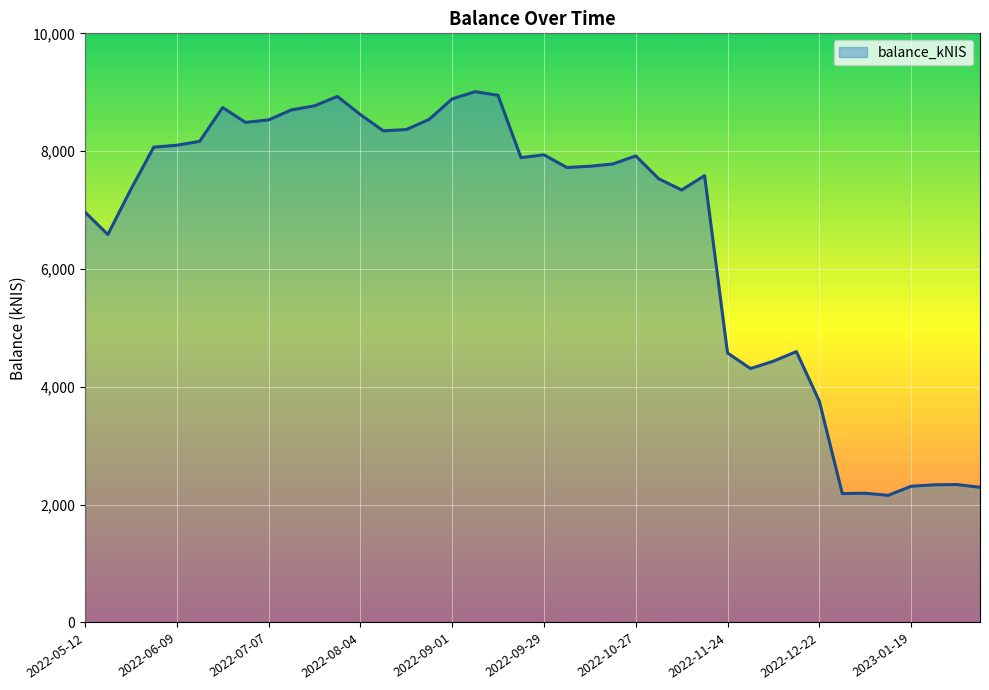

What is the maximum value shown in the chart?

9009.9